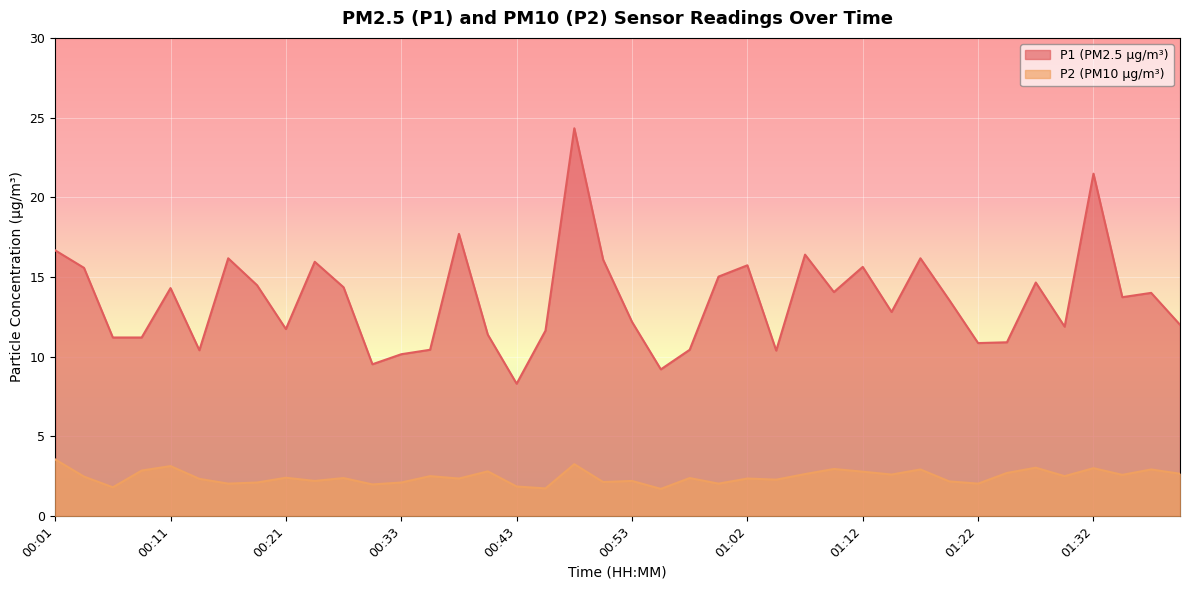

What is the lowest value of the P2 series?

1.7